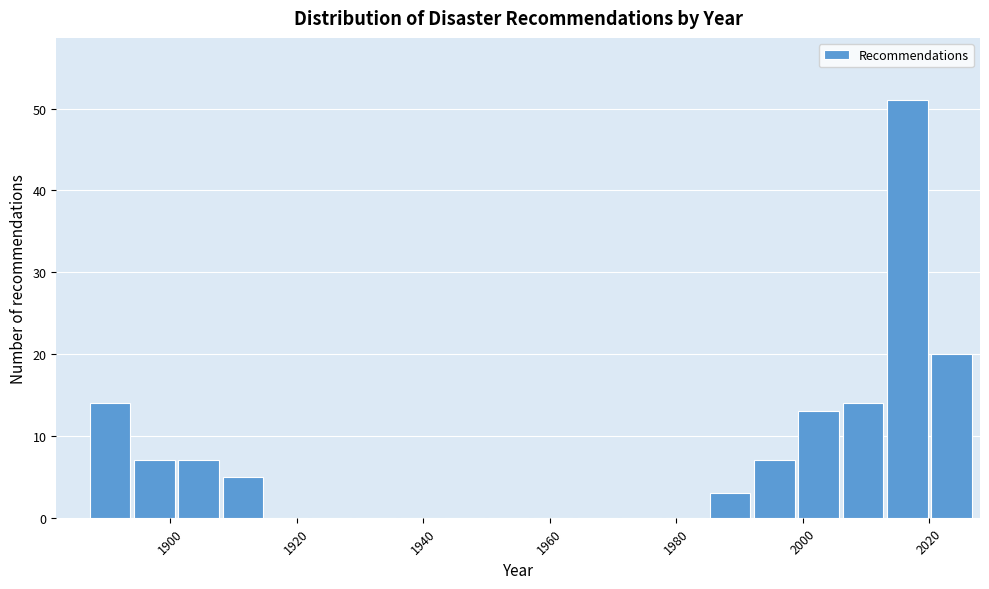

Read against the x-axis, roughly where is the centre of the tallest bar?

2016